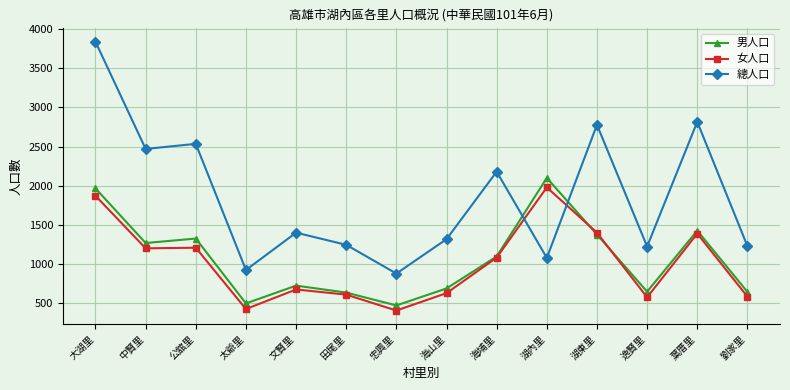

What is the approximate value of 女人口 at 逸賢里?

576